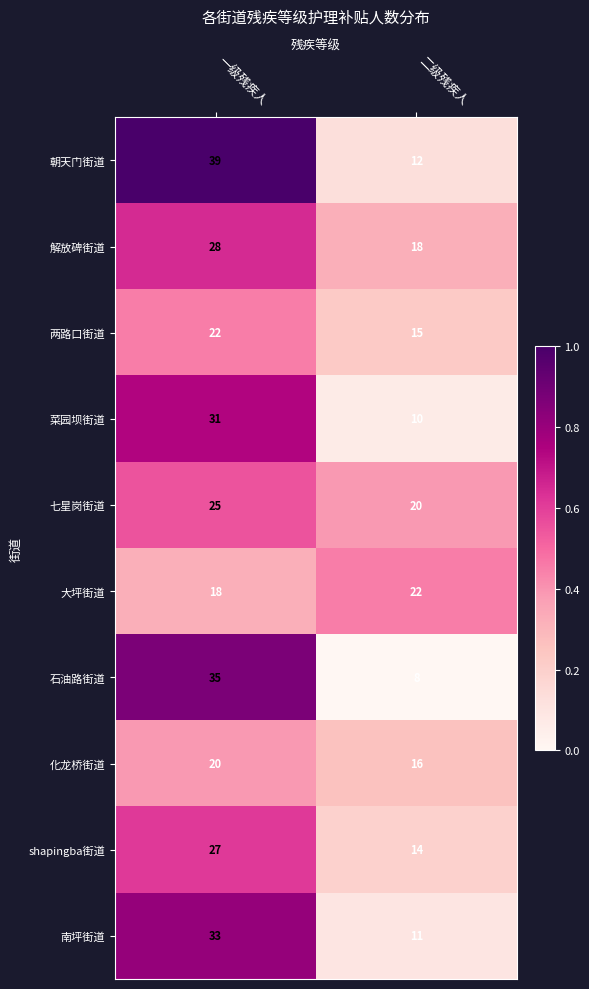

Reading left to right, what are all the values shown in this chart?

朝天门街道: 39	12
解放碑街道: 28	18
两路口街道: 22	15
菜园坝街道: 31	10
七星岗街道: 25	20
大坪街道: 18	22
石油路街道: 35	8
化龙桥街道: 20	16
shapingba街道: 27	14
南坪街道: 33	11